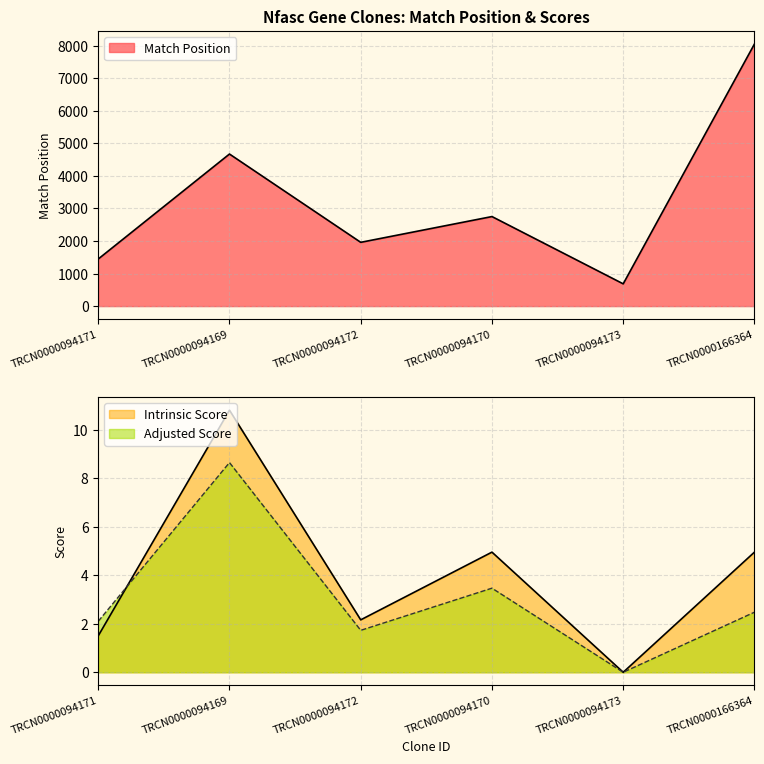

Rank the categories by Match Position value from lowest to highest.

TRCN0000094173, TRCN0000094171, TRCN0000094172, TRCN0000094170, TRCN0000094169, TRCN0000166364